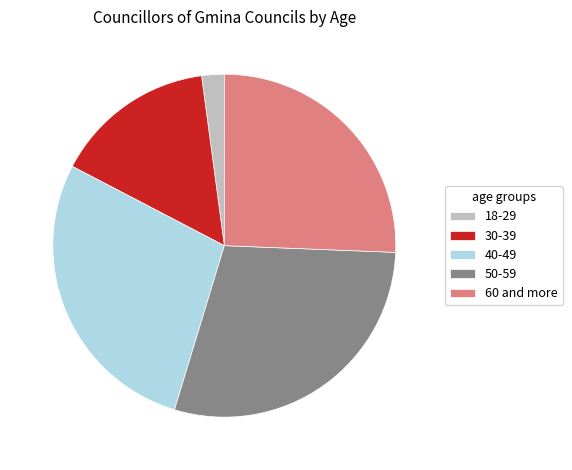

Rank the categories by value from highest to lowest.

50-59, 40-49, 60 and more, 30-39, 18-29